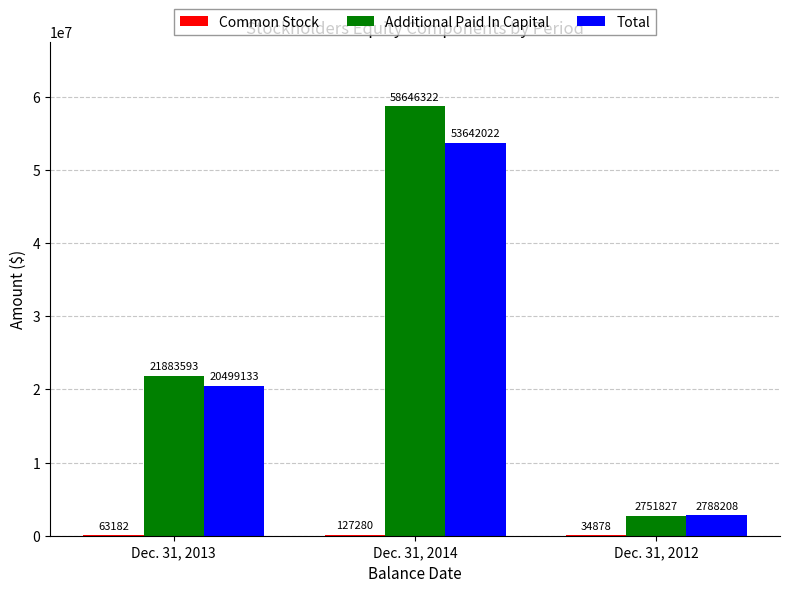

What is the maximum value shown in the chart?

58646322